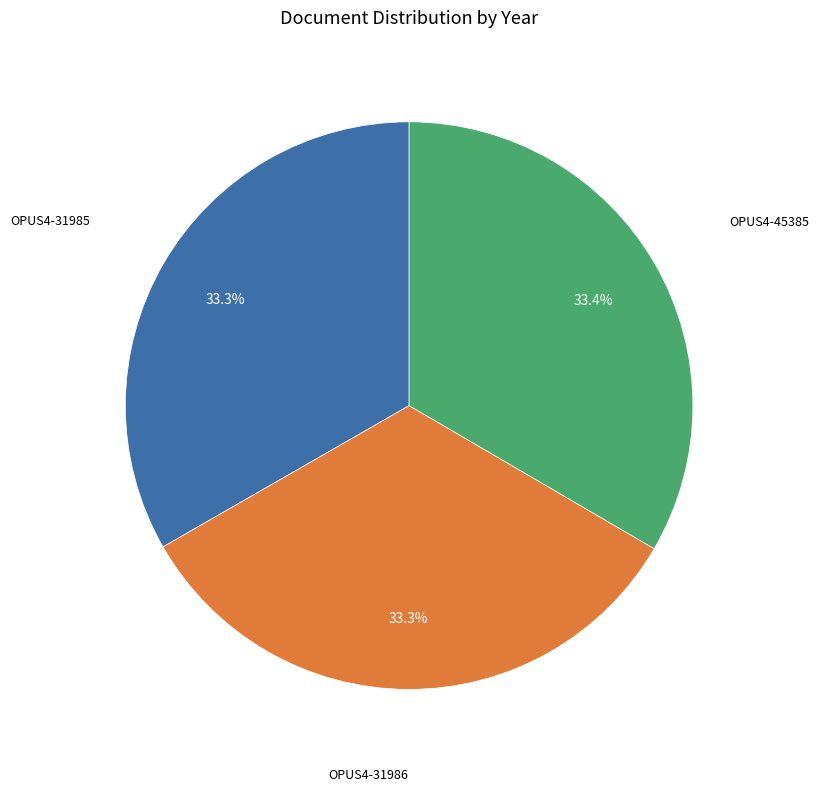

Is there a majority slice in this chart?

No